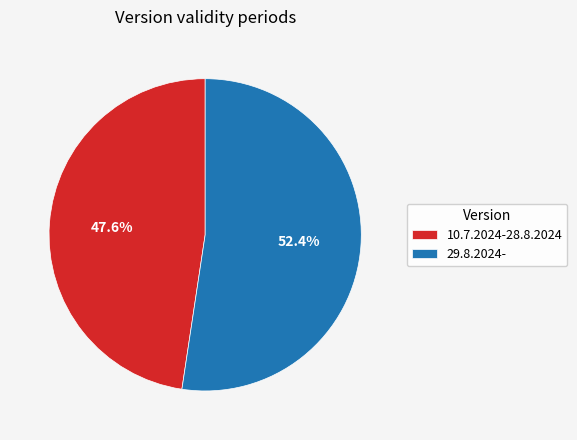

Is there a majority slice in this chart?

Yes